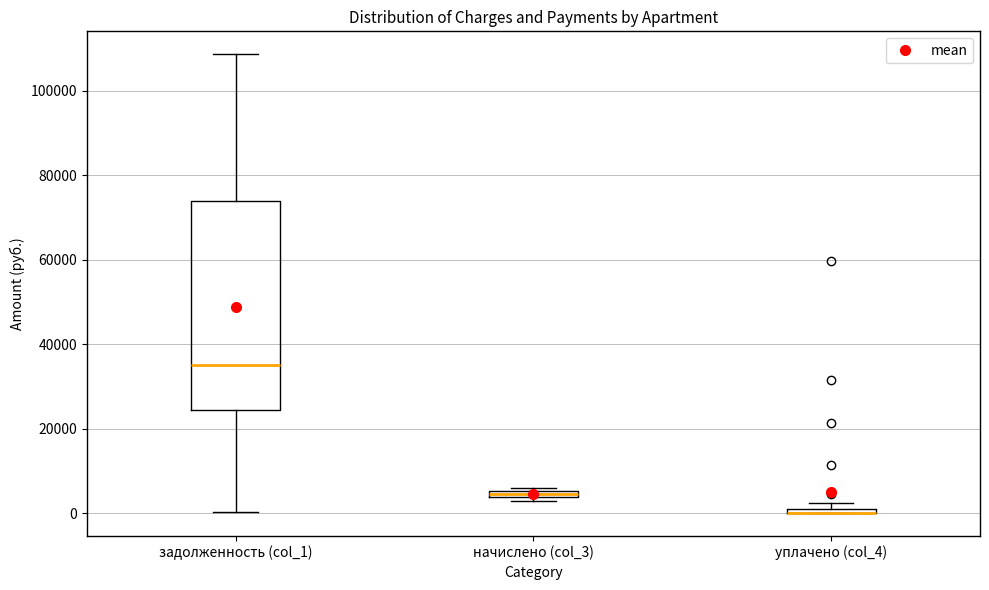

Comparing the boxes themselves (not the whiskers), which one is the tallest?

задолженность (col_1)